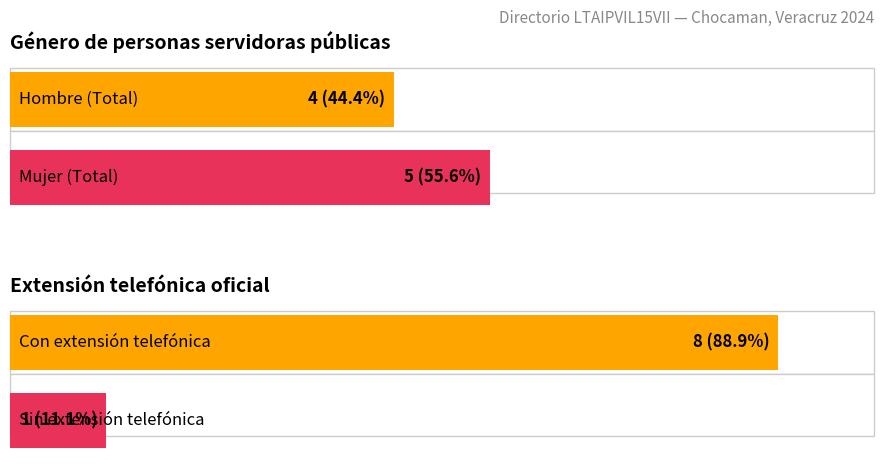

Rank the series by their average value, from lowest to highest.

Mujer, Hombre